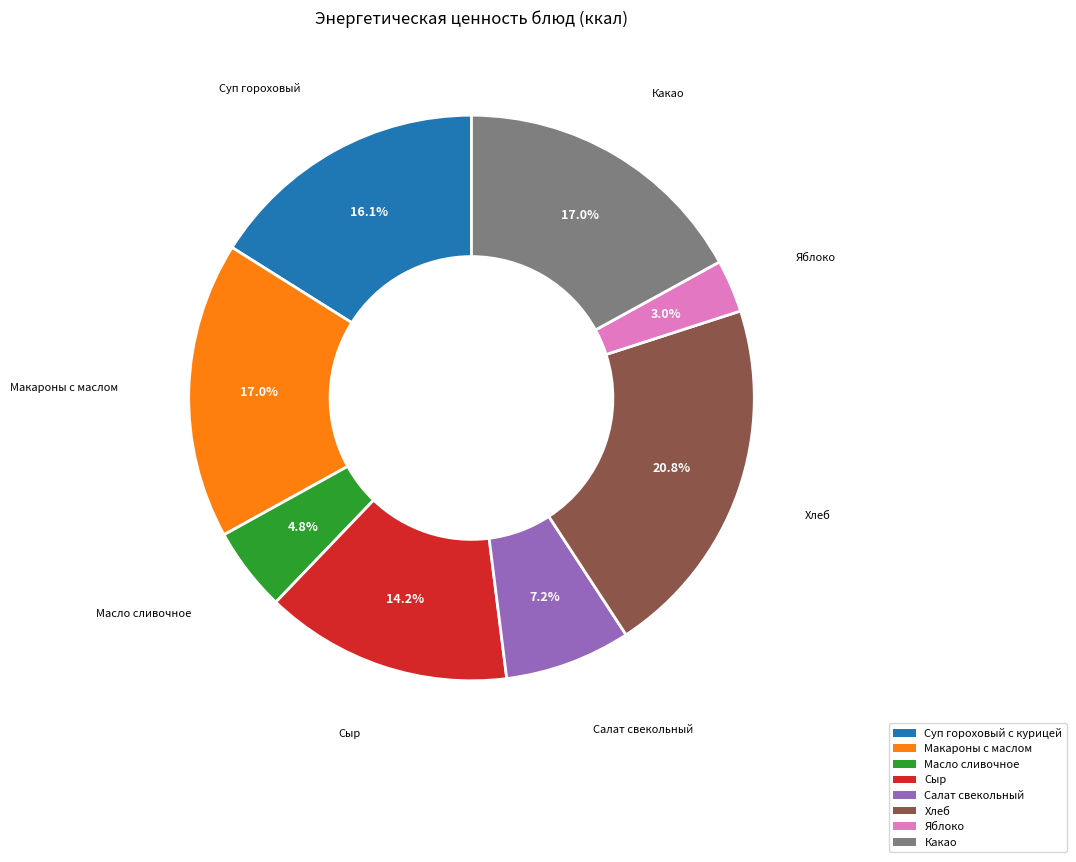

True or false: Суп гороховый с курицей accounts for 7% of the total.

False